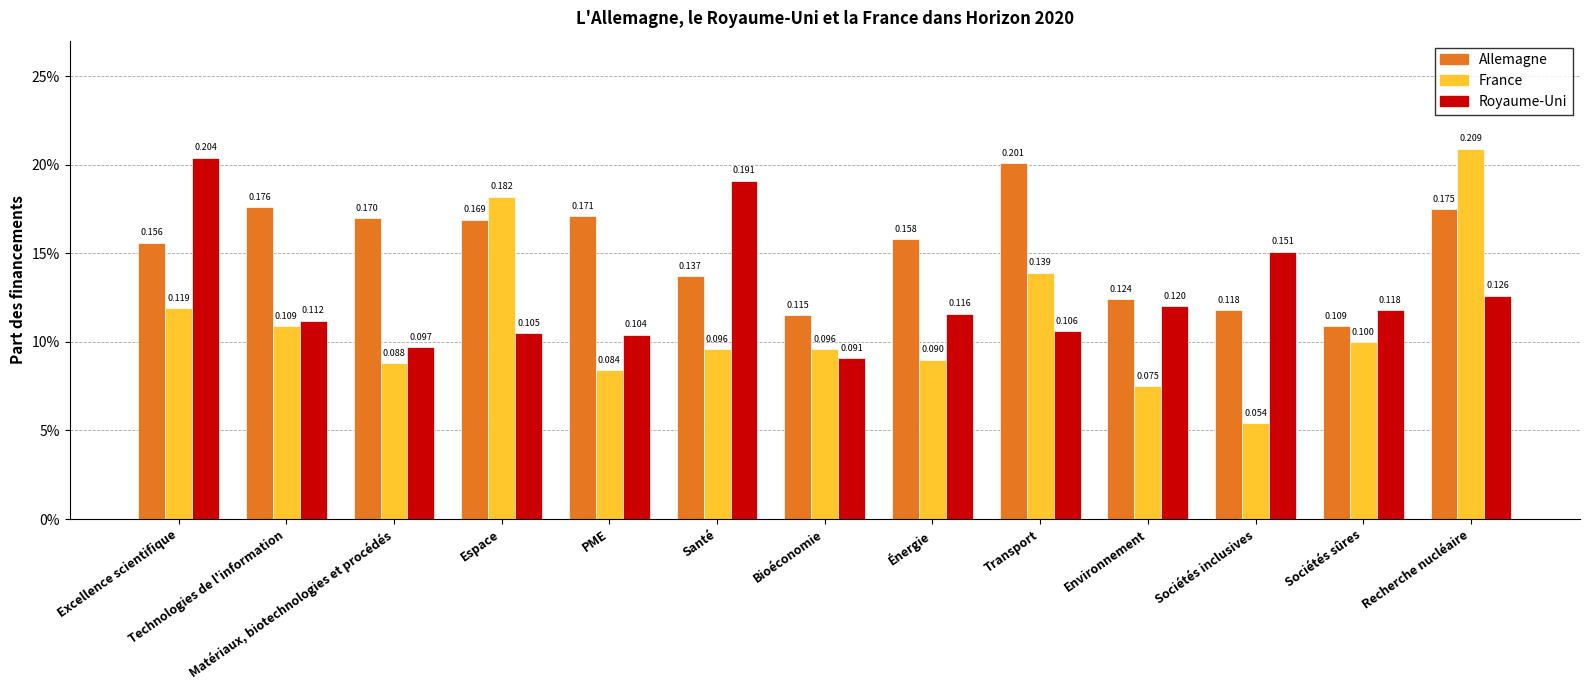

What is the difference between the second highest and second lowest values in the Allemagne series?

0.1